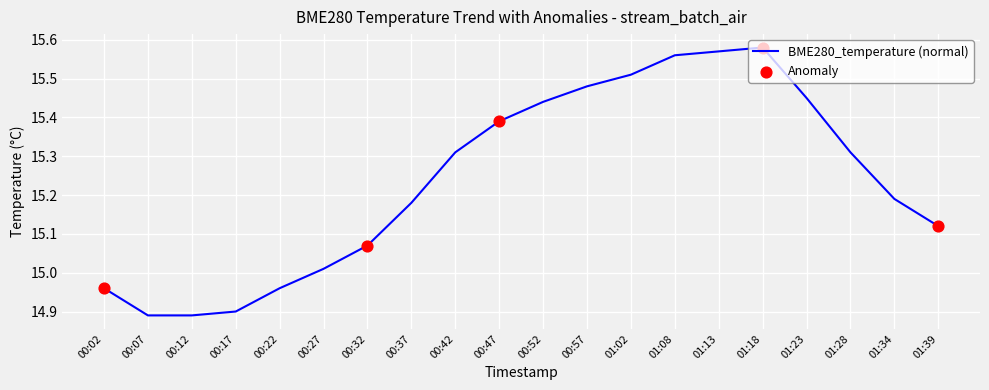

What is the change in value from 01:23 to 01:39?

-0.3